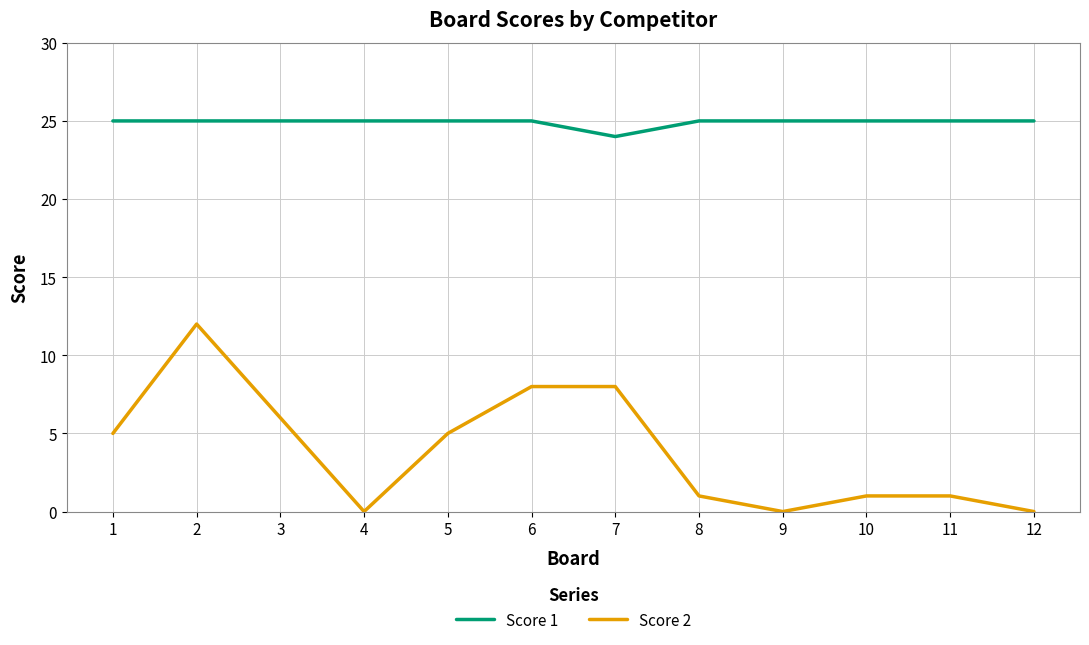

Count the Score 1 values in the range 25 to 26.

11